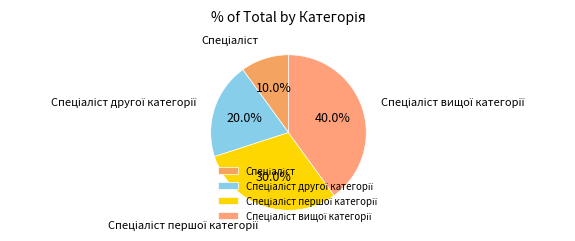

How many slices are in this pie chart?

4